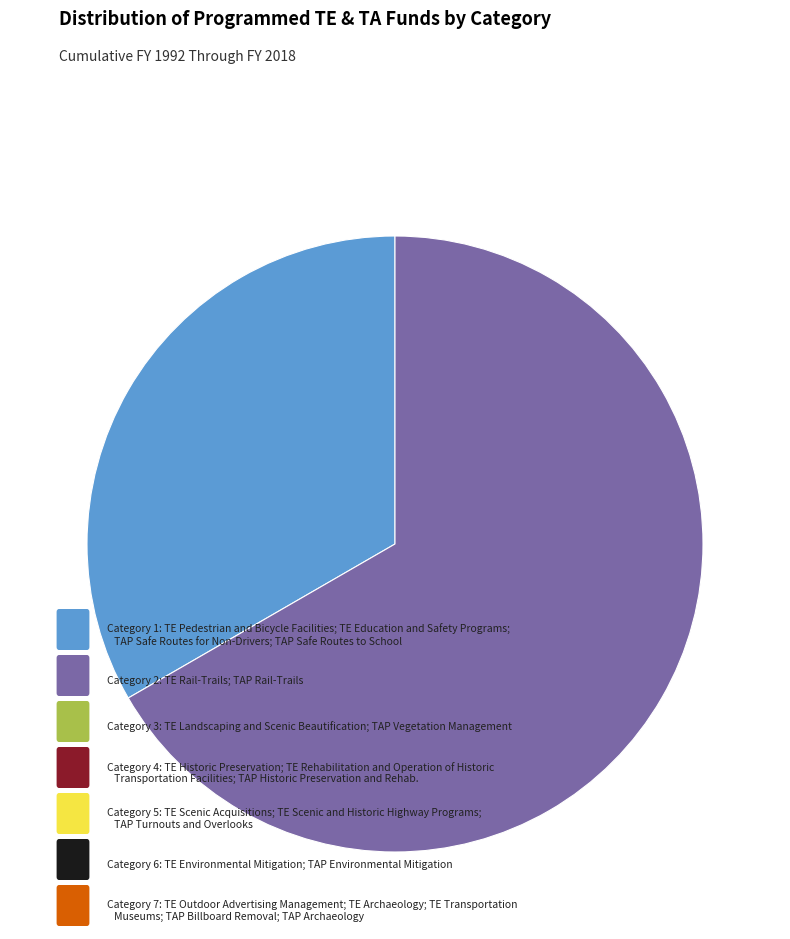

How many segments does this pie chart have?

2